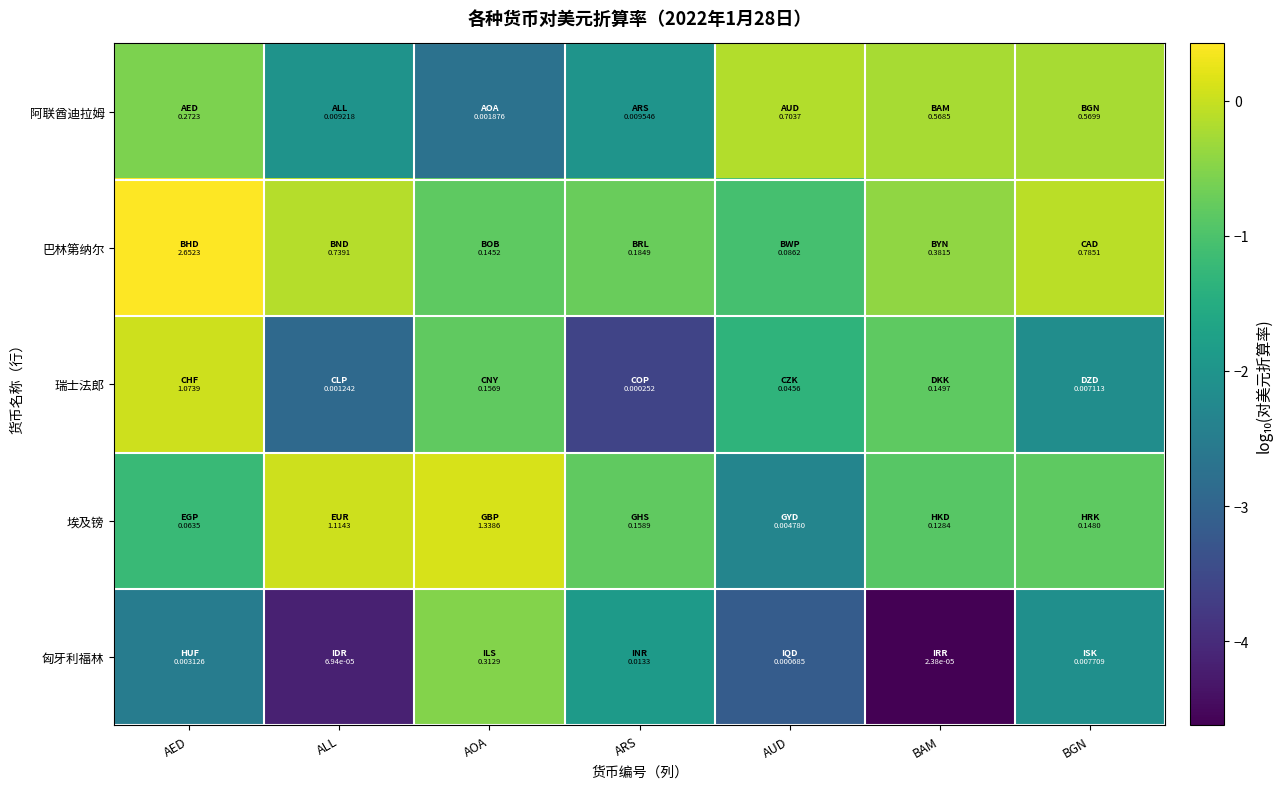

Which series changed the most between AED and ARS?

巴林第纳尔